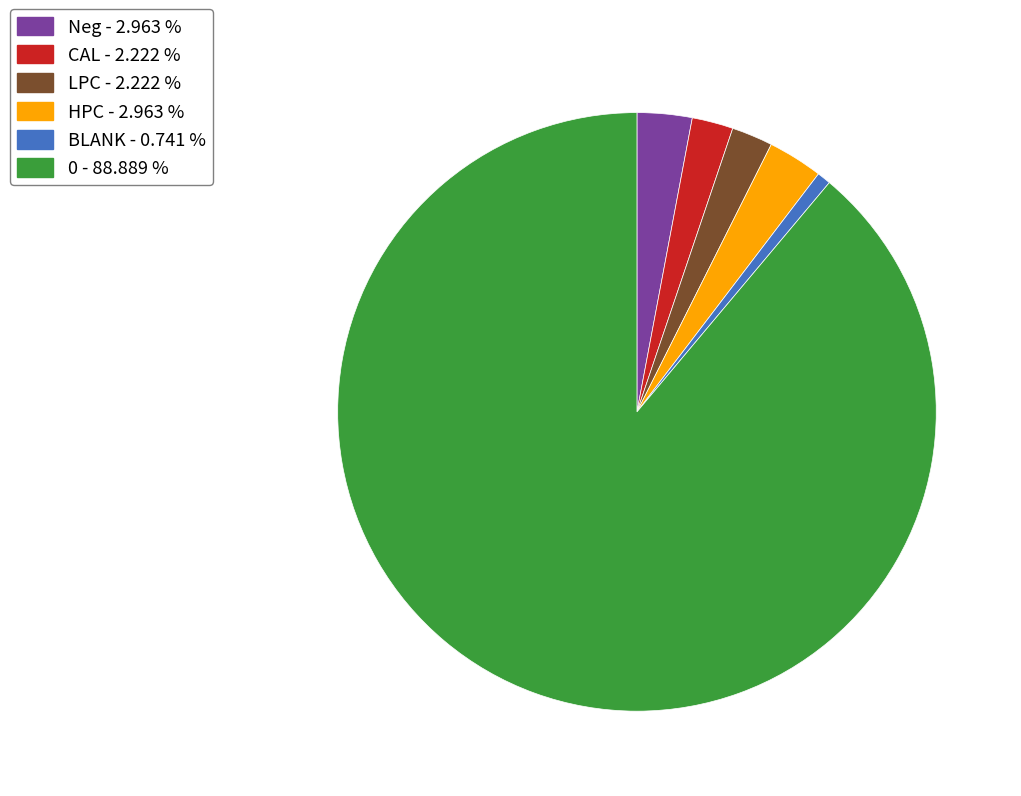

Which category has the smallest portion of the pie?

BLANK